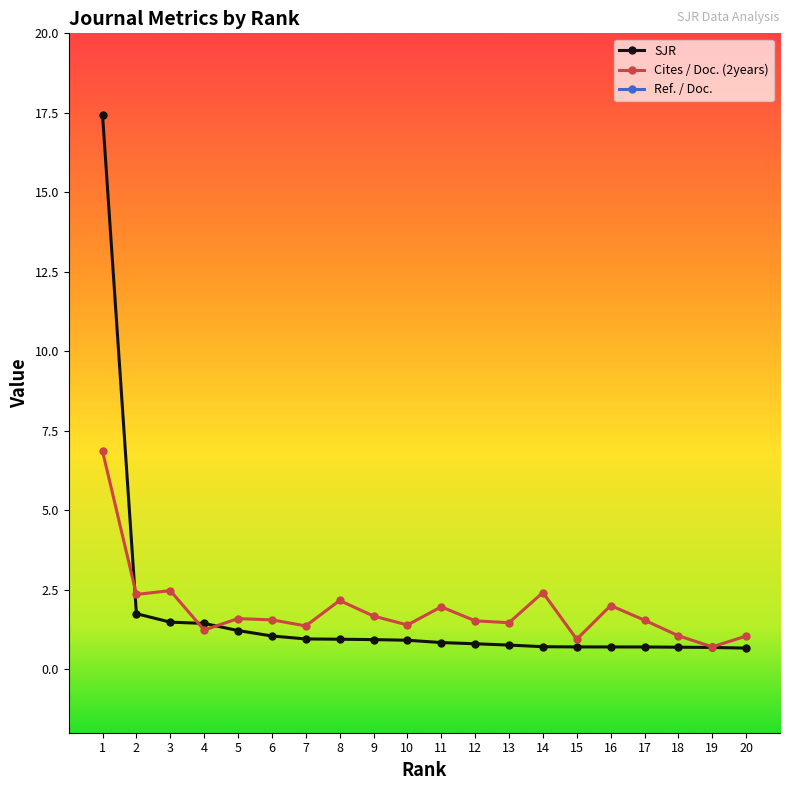

How many series are shown in this chart?

3